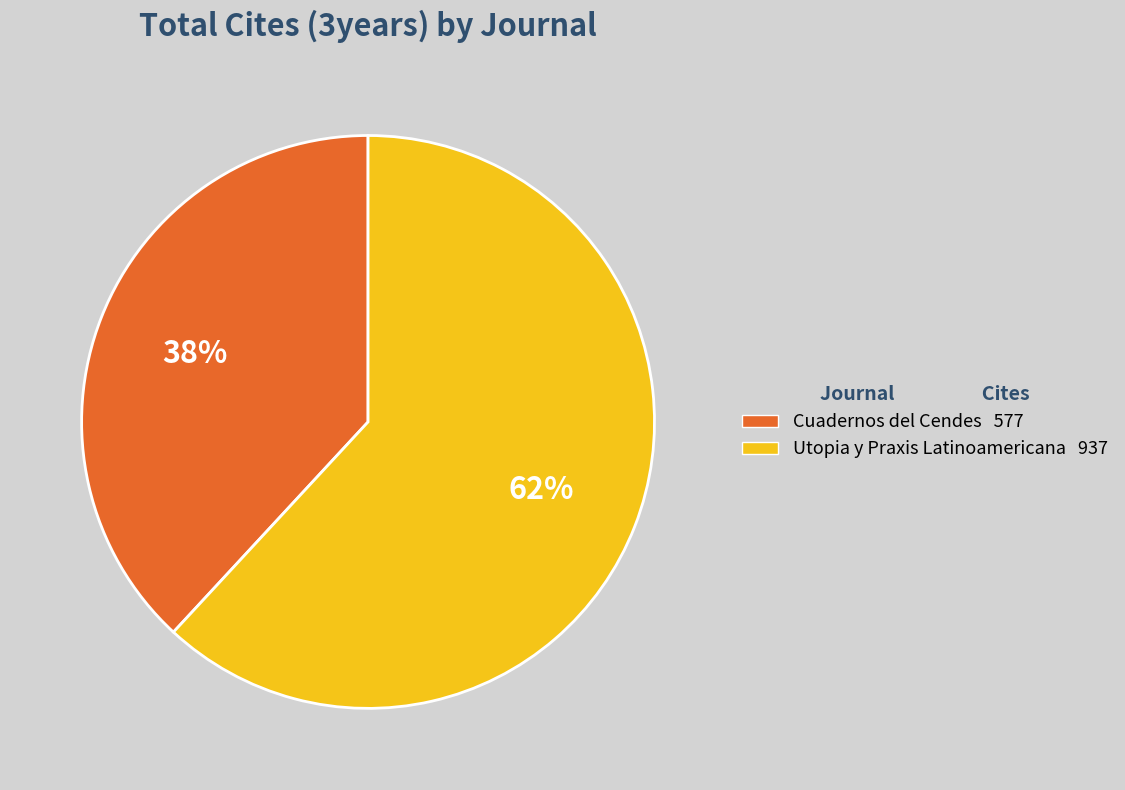

Count the number of slices in the pie.

2